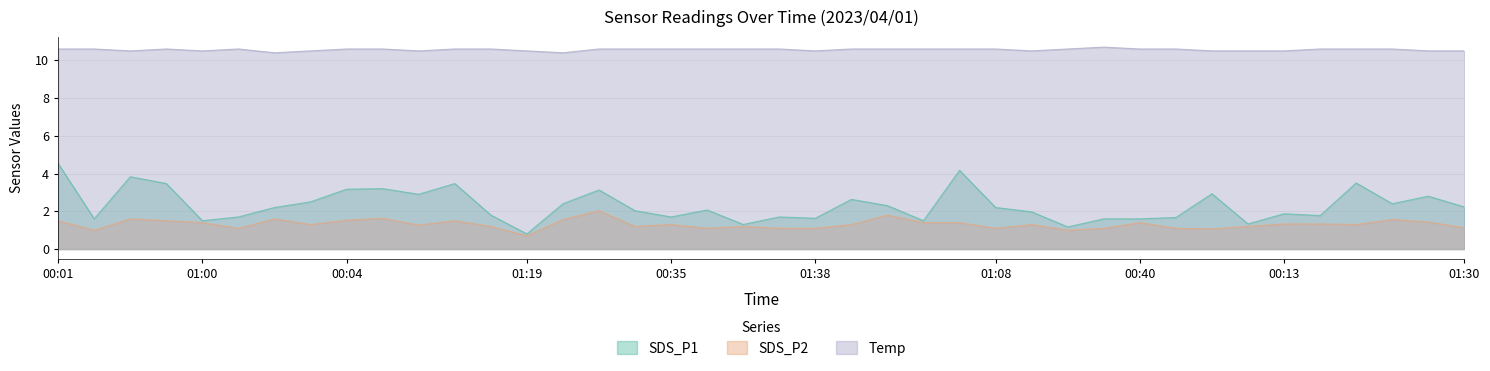

Where does the SDS_P2 series first go above 1?

00:01